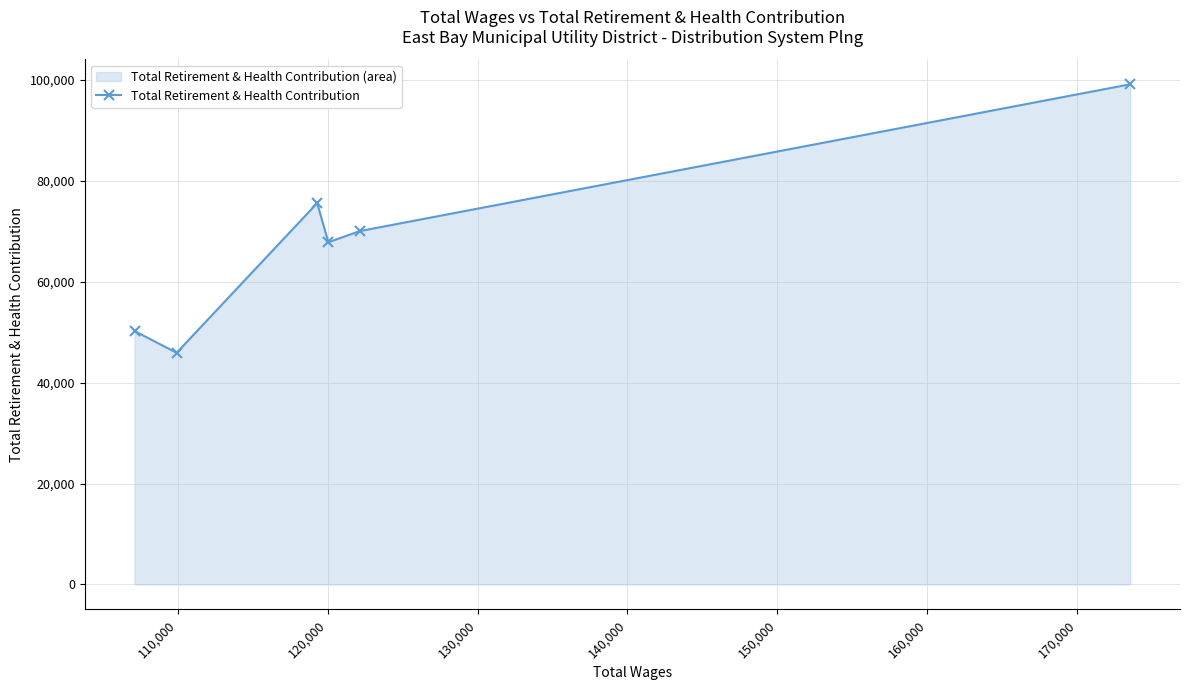

What is the greatest value displayed?

99174